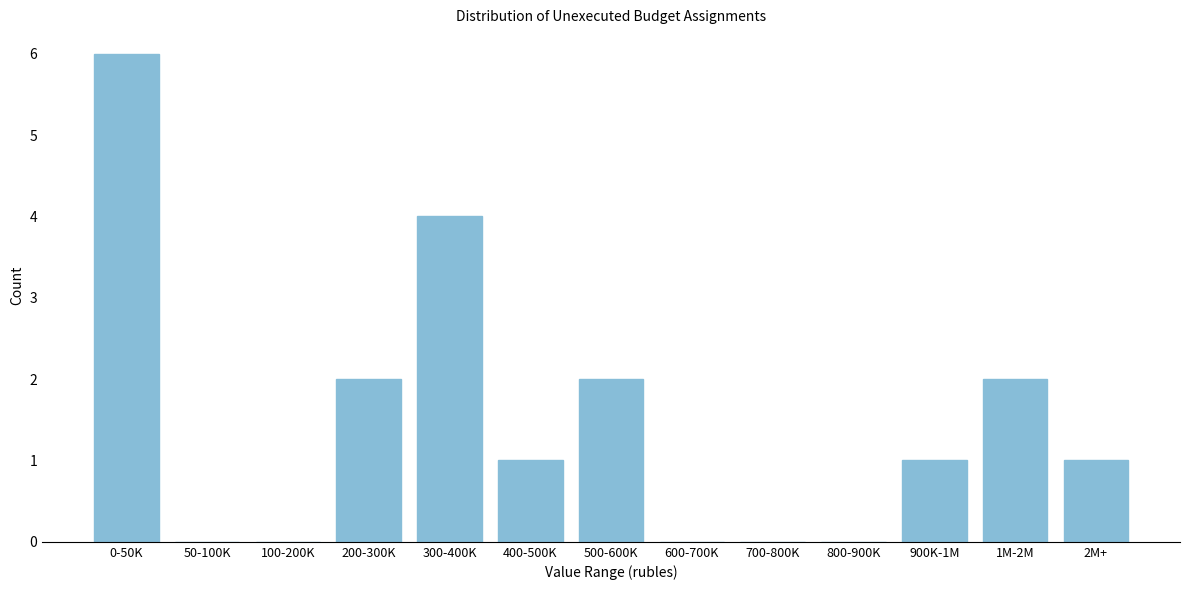

Reading right to left, extract all data points from this chart.

2M+=1	1M-2M=2	900K-1M=1	800-900K=0	700-800K=0	600-700K=0	500-600K=2	400-500K=1	300-400K=4	200-300K=2	100-200K=0	50-100K=0	0-50K=6